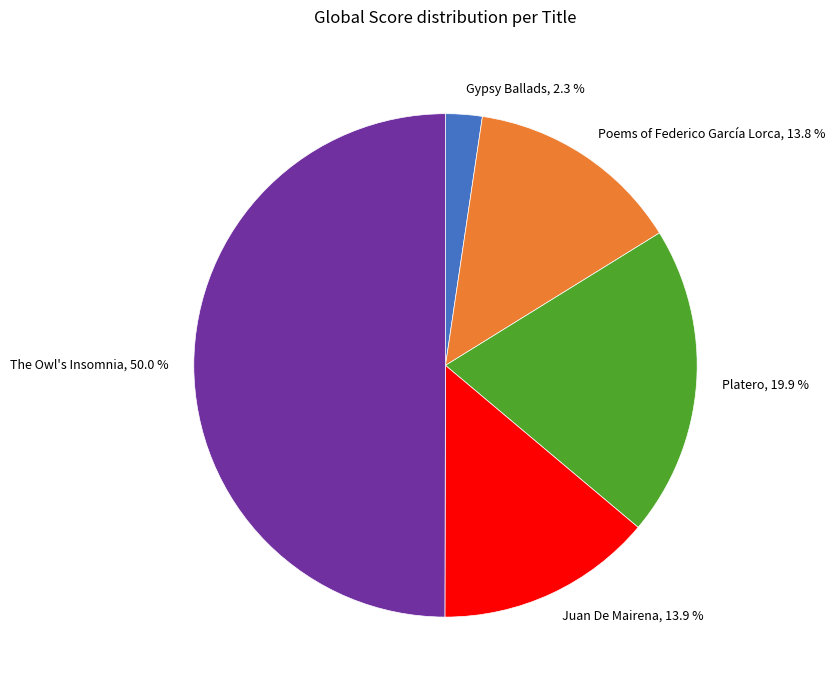

Between Platero and Poems of Federico García Lorca, which is larger?

Platero